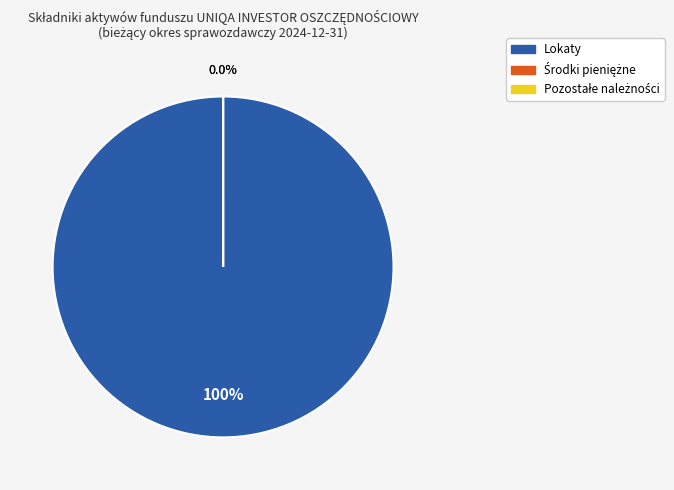

How many slices are in this pie chart?

3